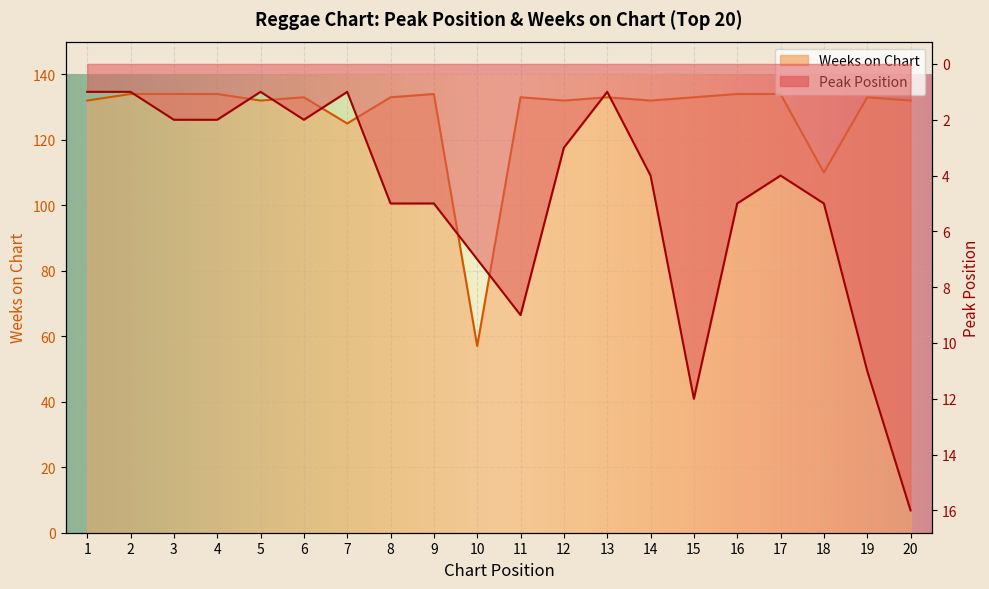

At which category is the sum across all series the highest?

20